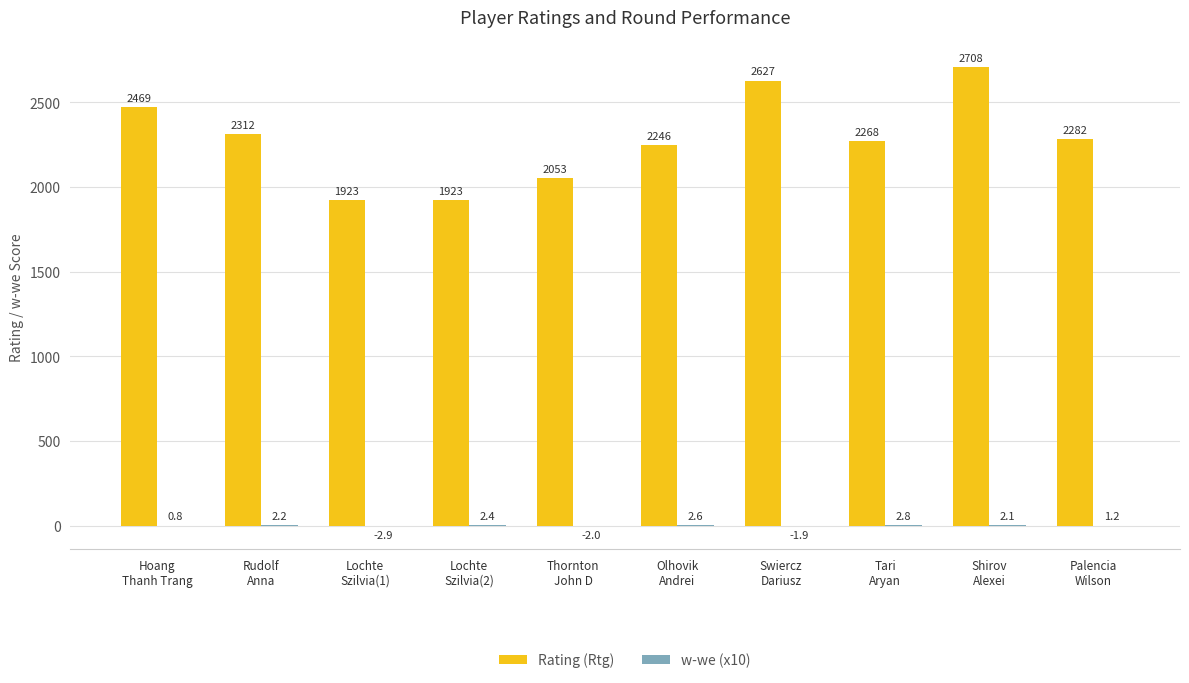

What is the maximum value for Rating (Rtg)?

2708.0